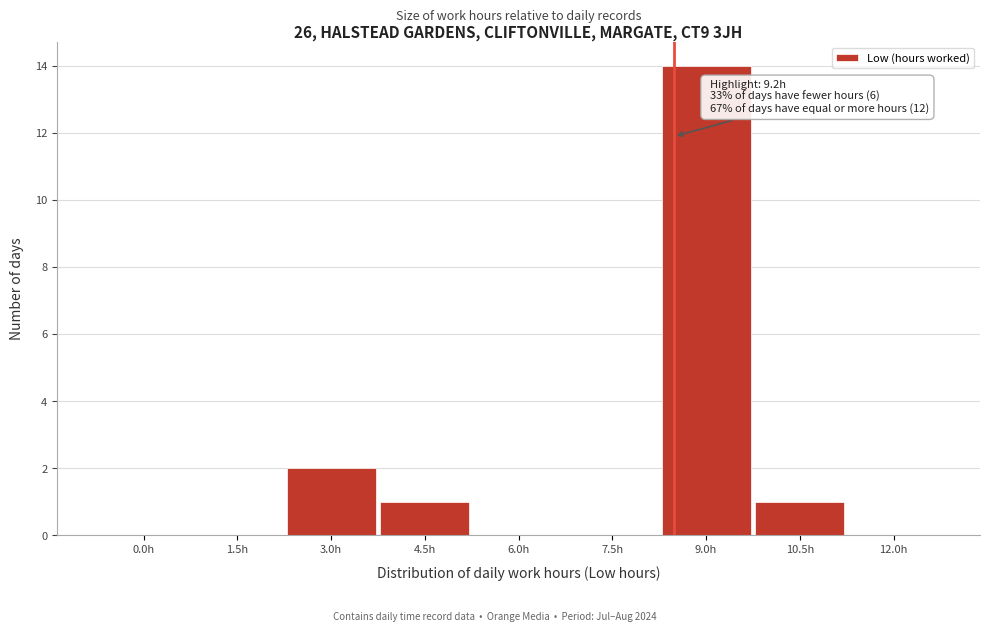

Reading left to right, transcribe all the data shown in this chart.

0.0h=0	1.5h=0	3.0h=2	4.5h=1	6.0h=0	7.5h=0	9.0h=14	10.5h=1	12.0h=0